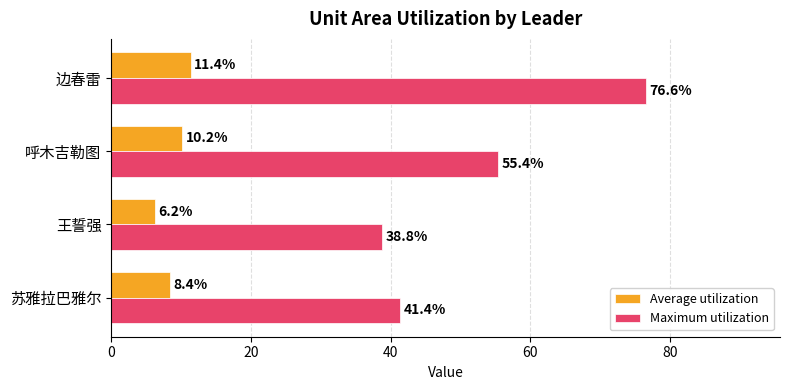

True or false: Maximum utilization has a value of 38.8 at 王誓强.

True